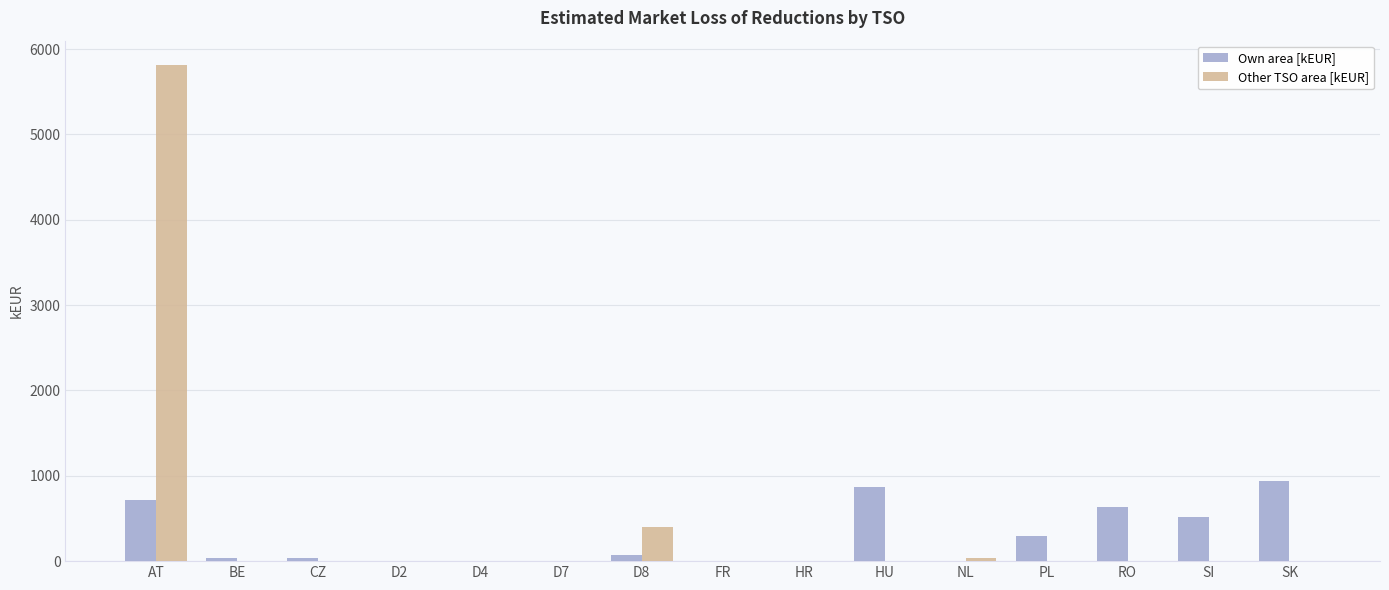

What is the sum of all Own area [kEUR] values?

4104.5